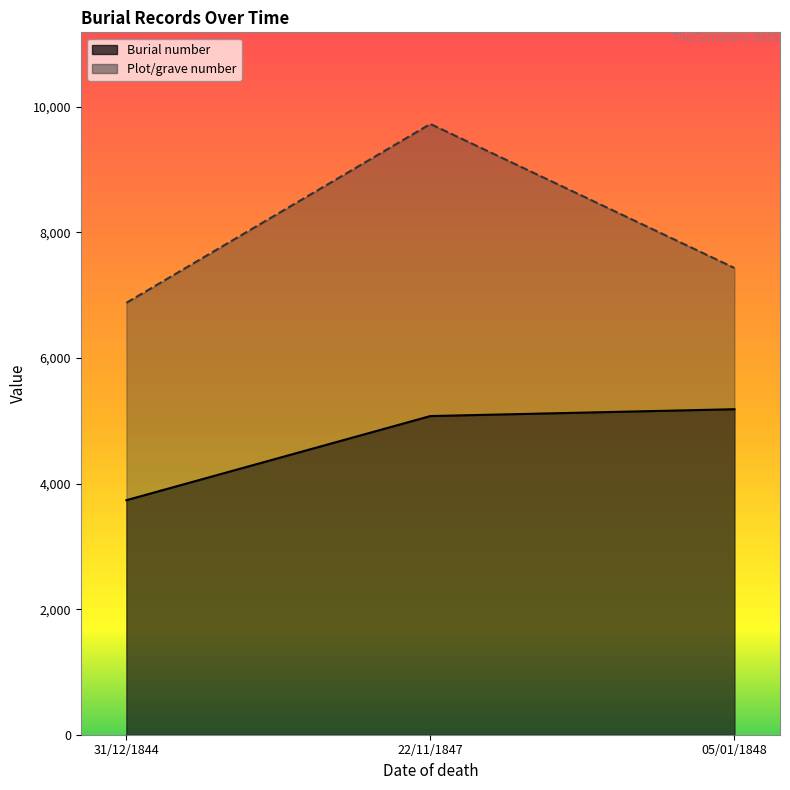

What is the maximum value for Plot/grave number?

9729